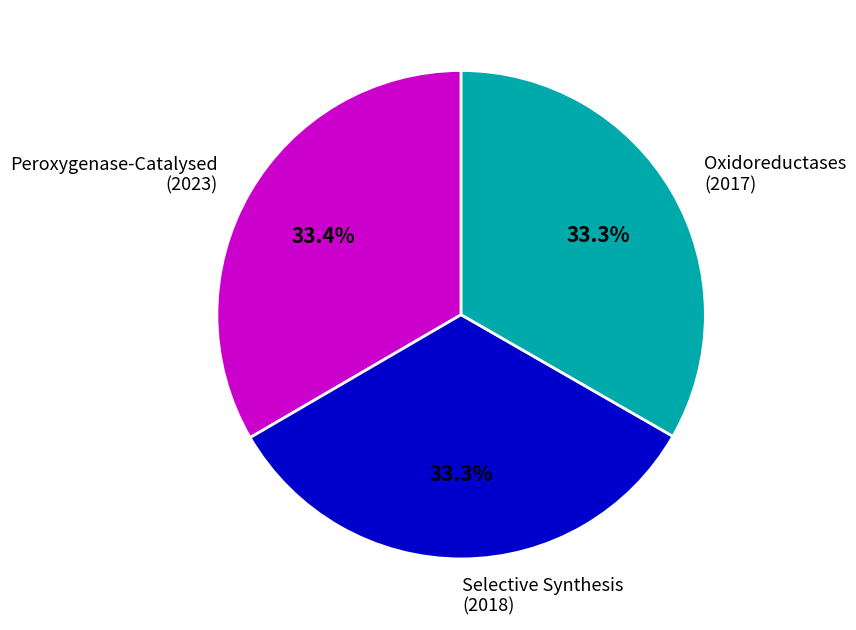

Approximately how many times larger is the value at Peroxygenase-Catalysed (2023) compared to Oxidoreductases (2017)?

1.0